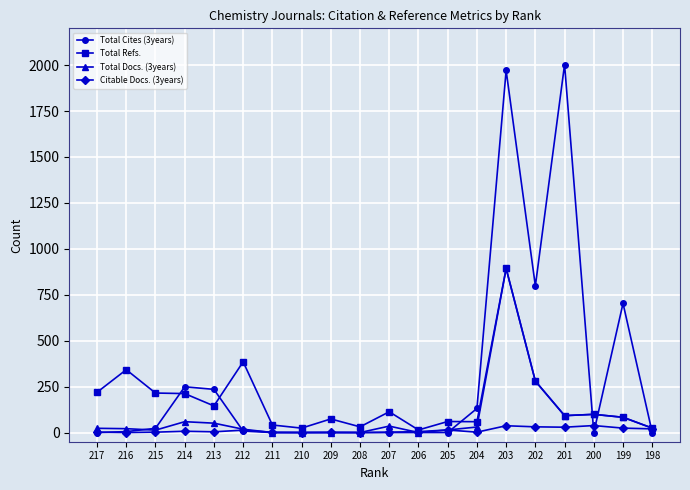

List the series in order of their overall mean, highest first.

Total Cites (3years), Total Refs., Total Docs. (3years), Citable Docs. (3years)